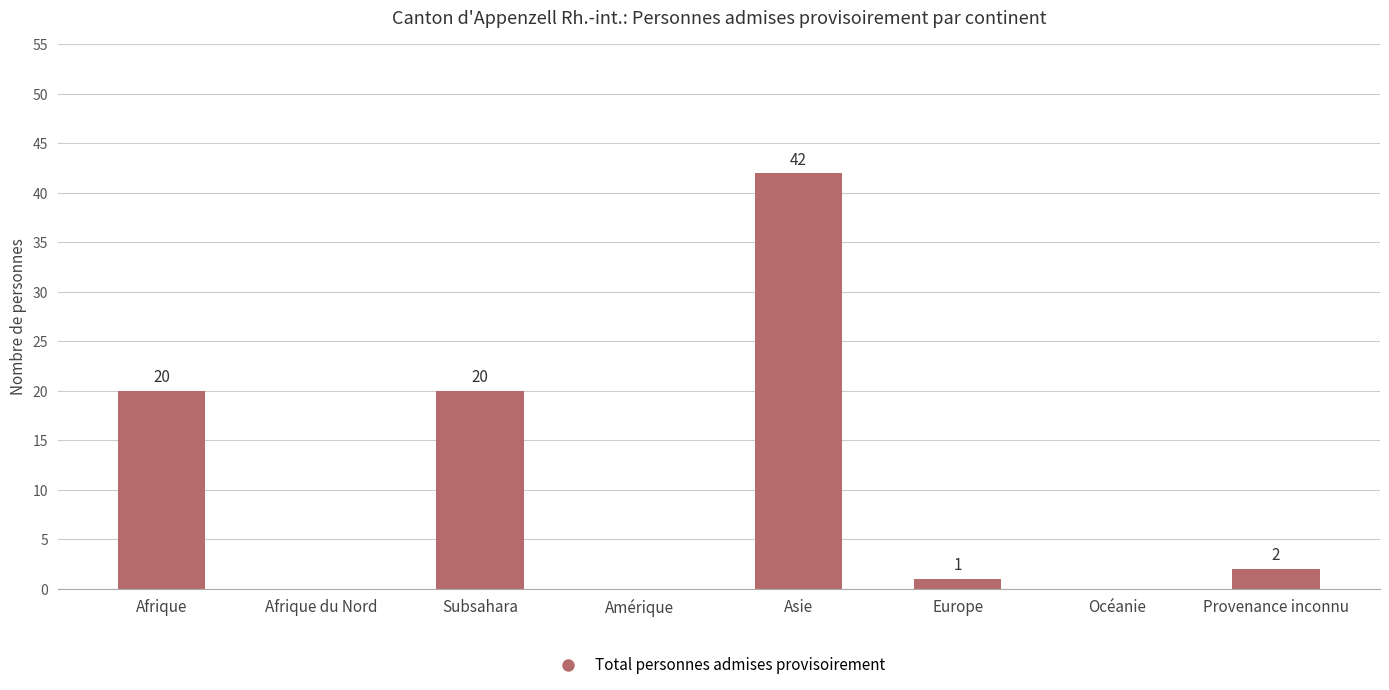

What is the greatest value displayed?

42